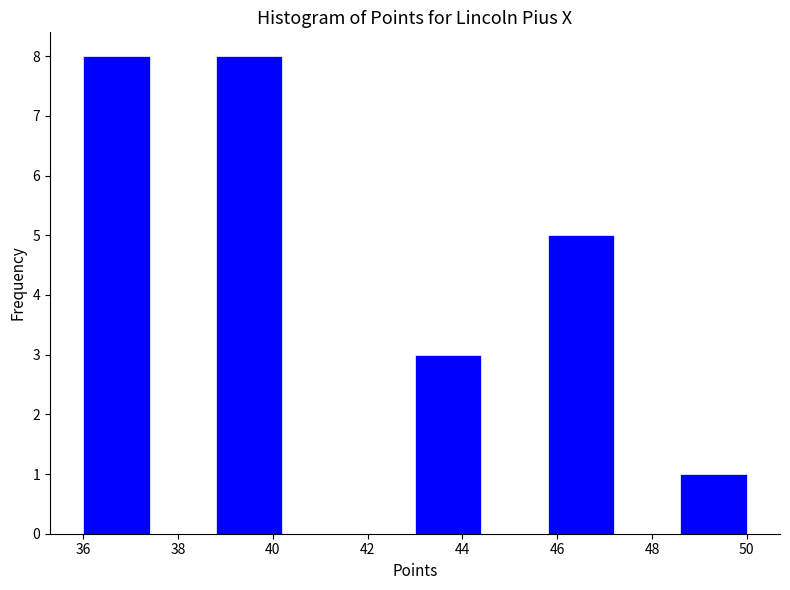

What is the height of the bar covering 48.6 to 50.0 on the x-axis? The values are not printed on the chart, so give them approximately, as read against the axis.

1